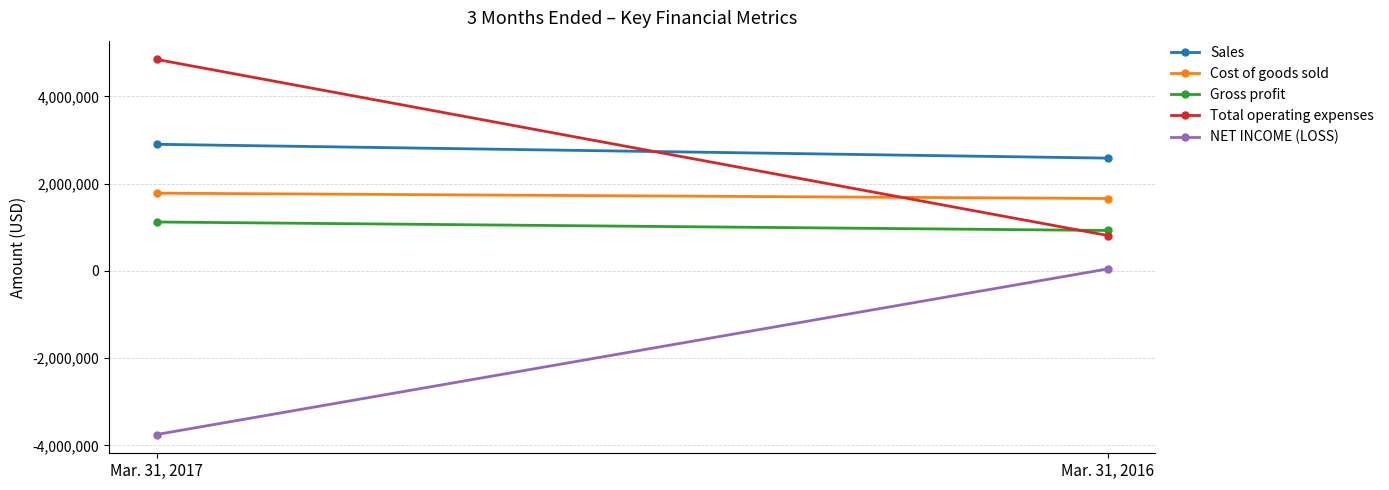

List the series in order of their peak value, highest first.

Total operating expenses, Sales, Cost of goods sold, Gross profit, NET INCOME (LOSS)